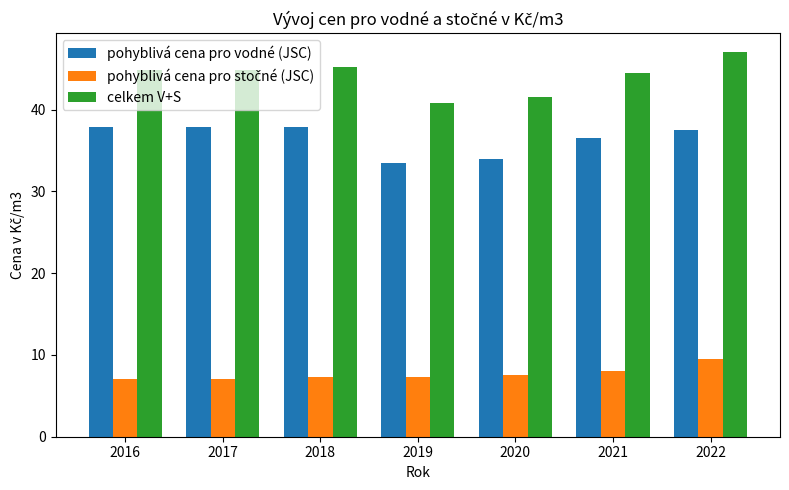

Where does the pohyblivá cena pro vodné (JSC) series first go above 37?

2016